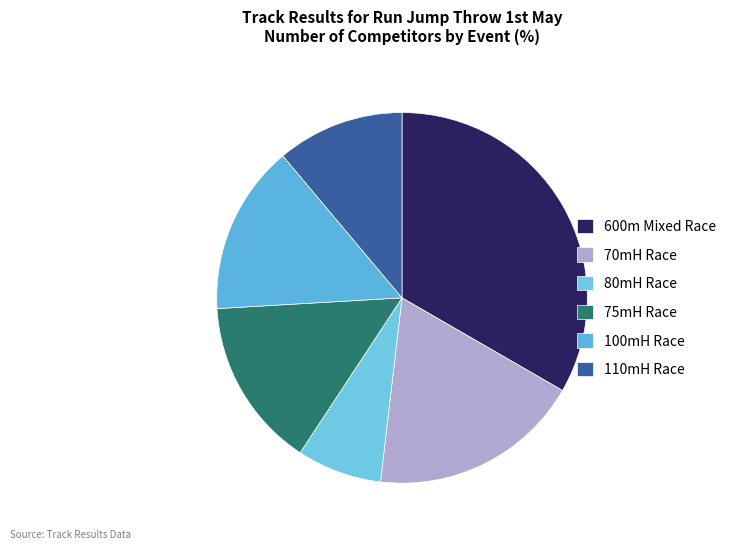

Count the number of slices in the pie.

6